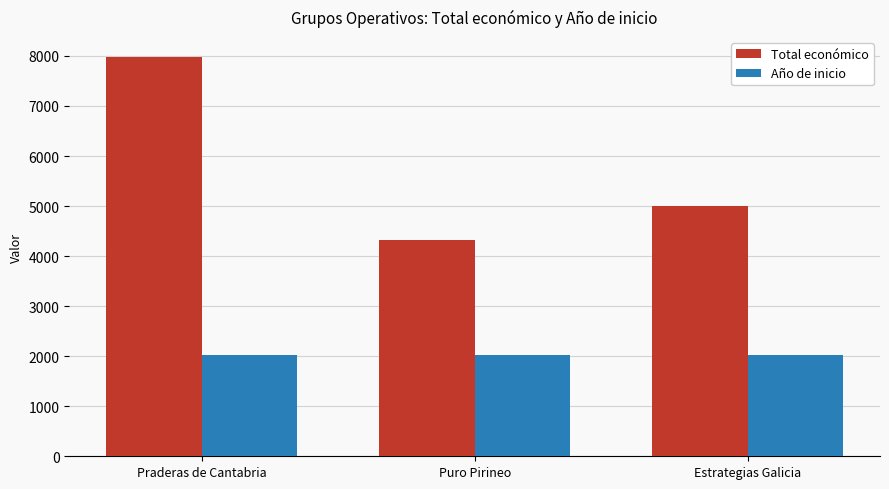

Rank the series by their maximum value, from highest to lowest.

Total económico, Año de inicio